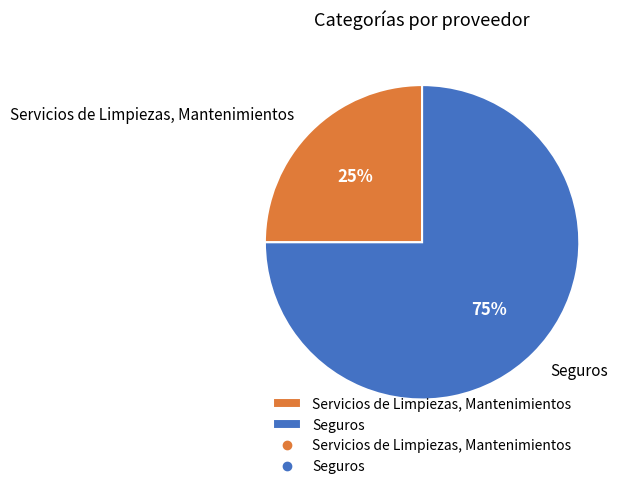

The Servicios de Limpiezas, Mantenimientos slice represents 25% of the pie. True or false?

True